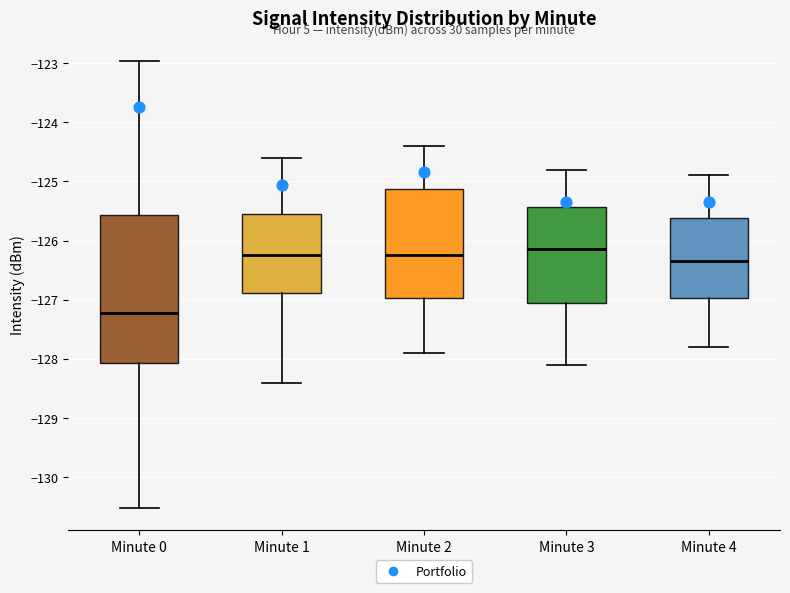

Comparing the boxes themselves (not the whiskers), which one is the tallest?

Minute 0